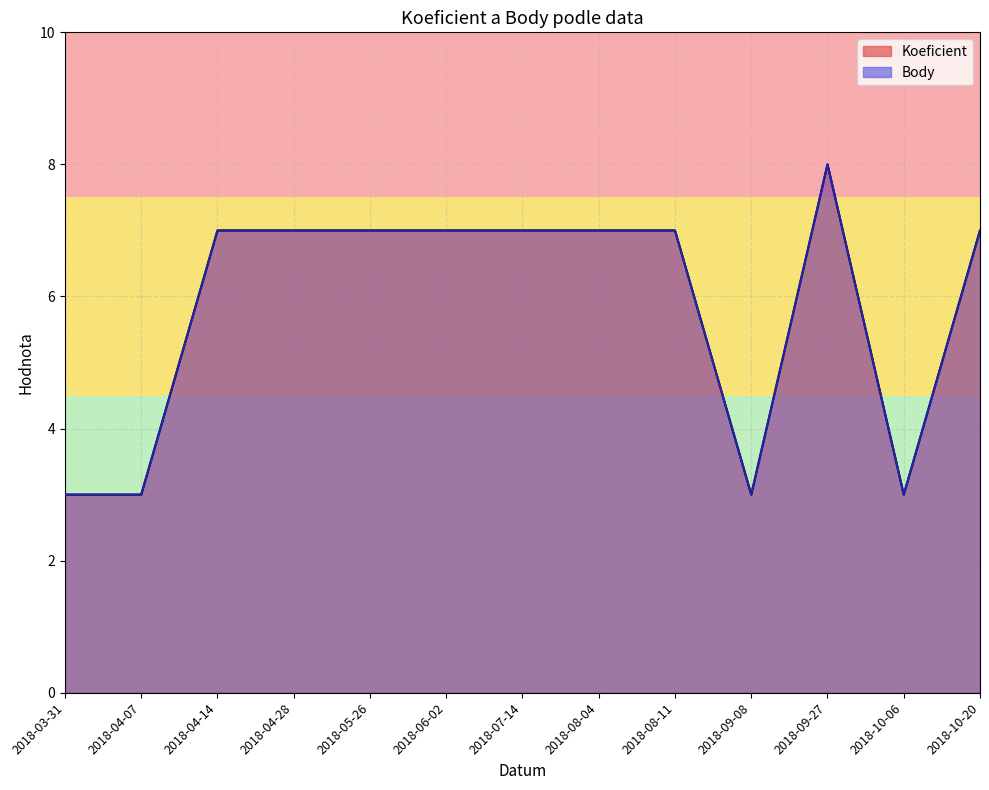

At which category is the sum across all series the highest?

2018-09-27